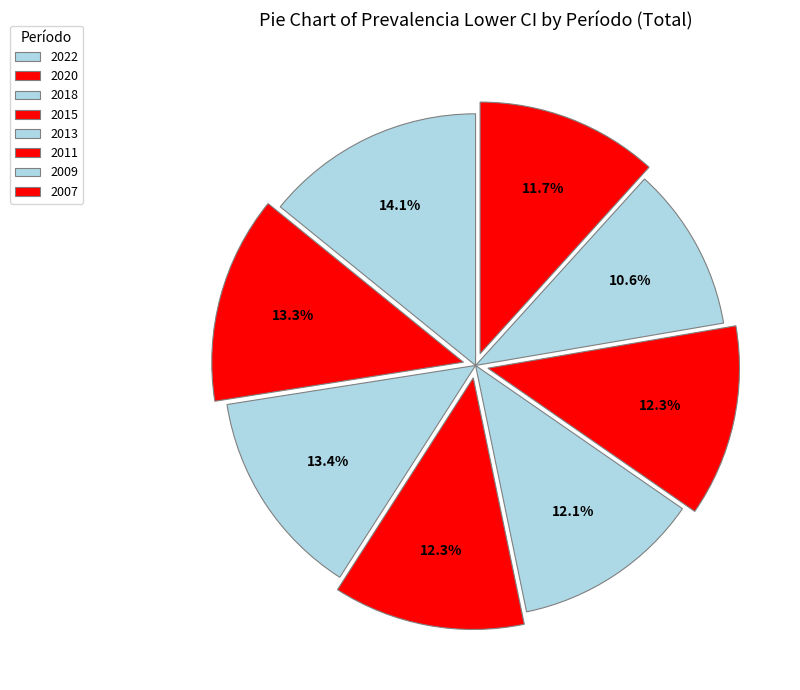

How many segments does this pie chart have?

8